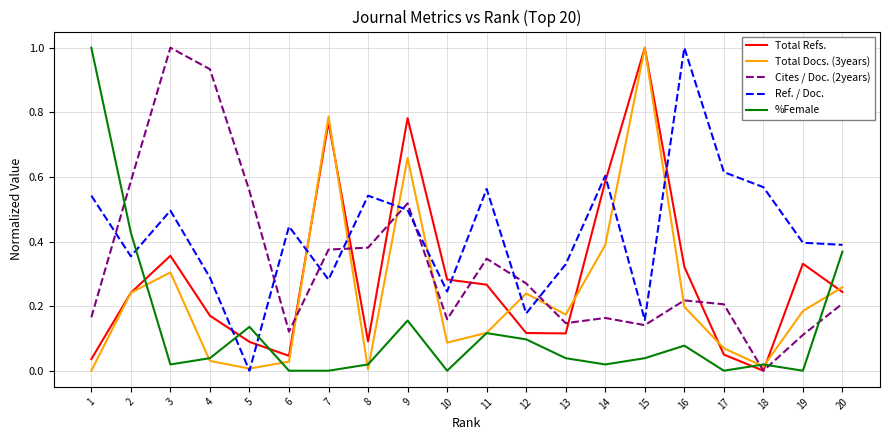

What is the total value across all series at 16?

1.8